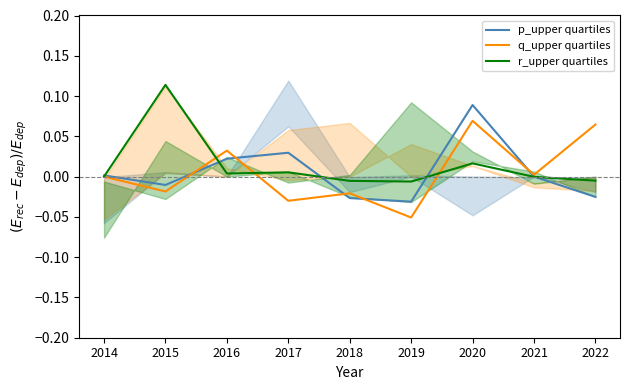

Where is r_upper quartiles nearest to the value 0?

2014